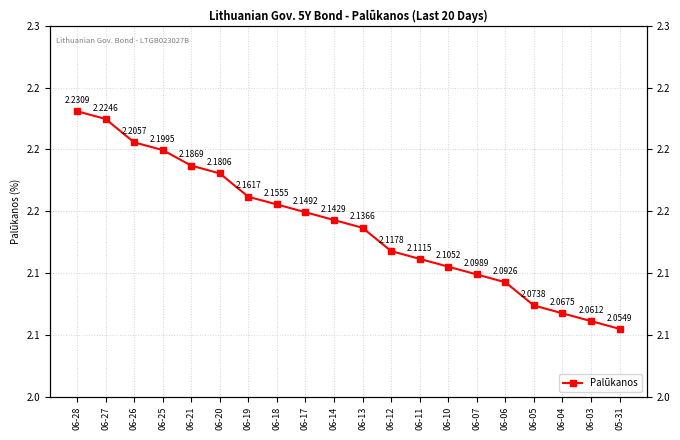

What is the sum of all values?

42.8